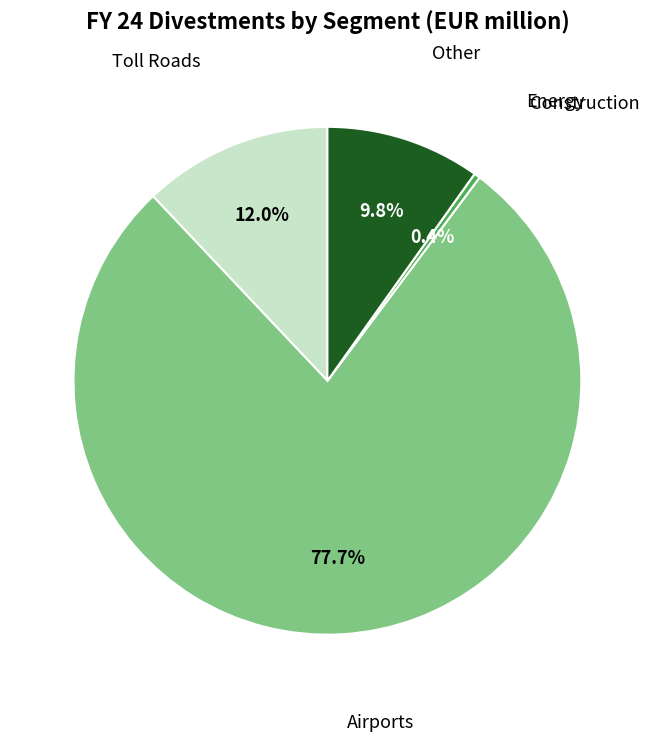

Is there a majority slice in this chart?

Yes